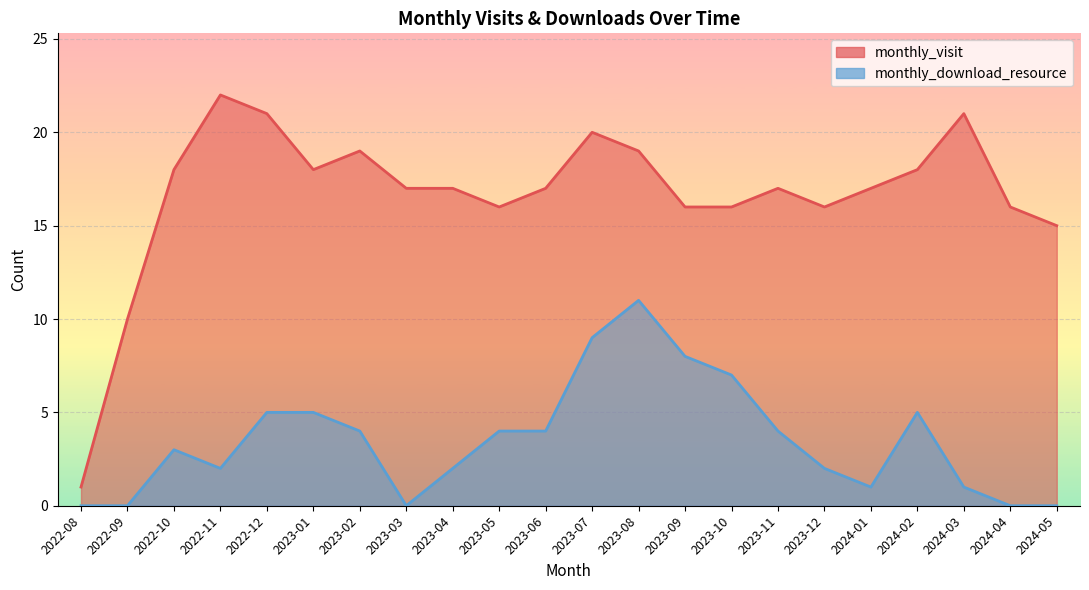

The value of monthly_download_resource at 2024-01 is 0. True or false?

False